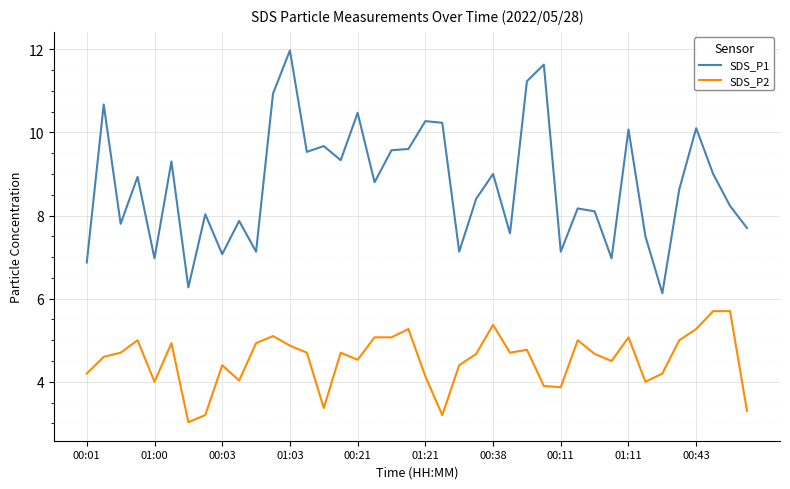

What is the maximum value for SDS_P2?

5.7